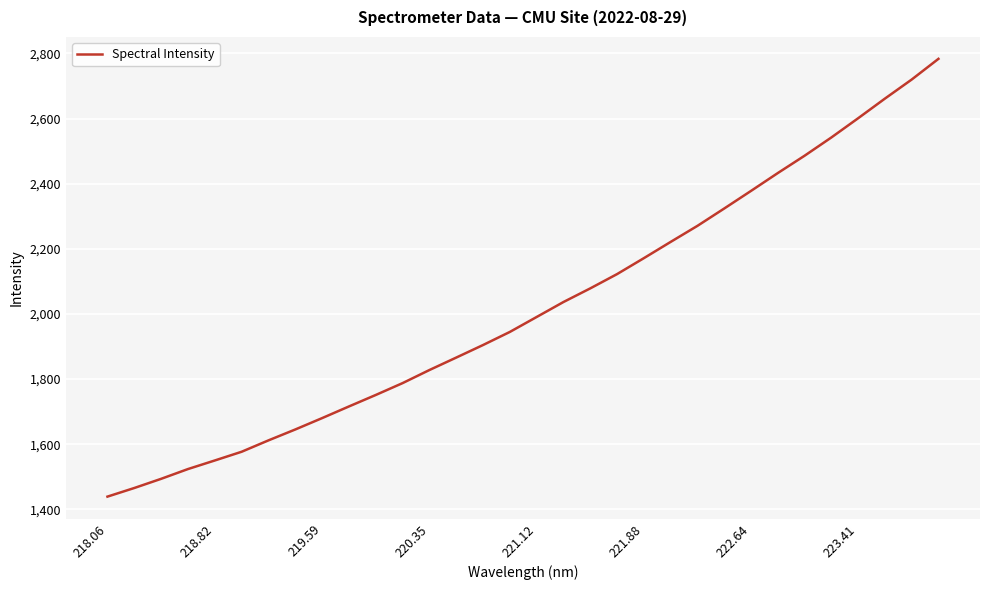

What is the greatest value displayed?

2783.5